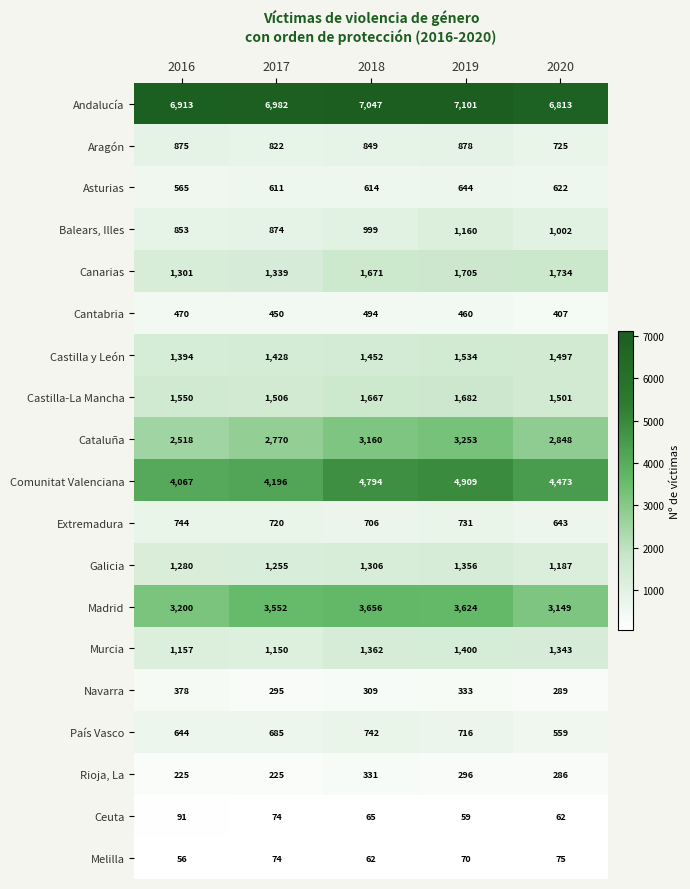

What is the total value across all series at 2019?

31911